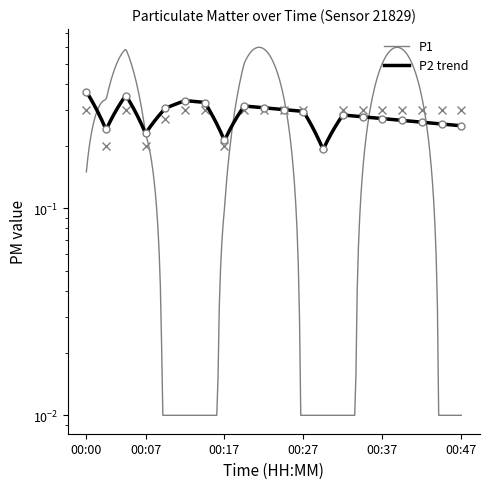

Reading right to left, extract all data points from this chart.

0.3	0.3	0.3	0.3	0.3	0.3	0.3	0.2	0.3	0.3	0.3	0.3	0.2	0.3	0.3	0.3	0.2	0.3	0.2	0.3